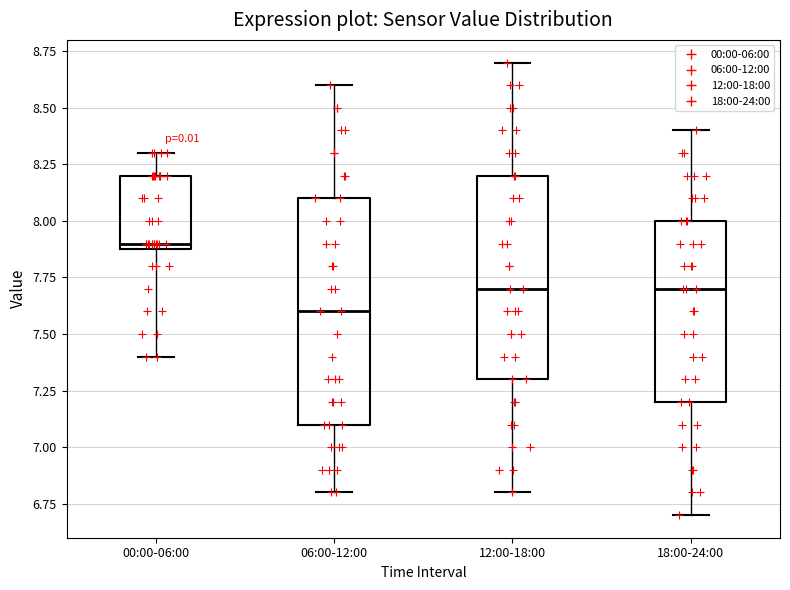

Which box's median line is the highest?

00:00-06:00